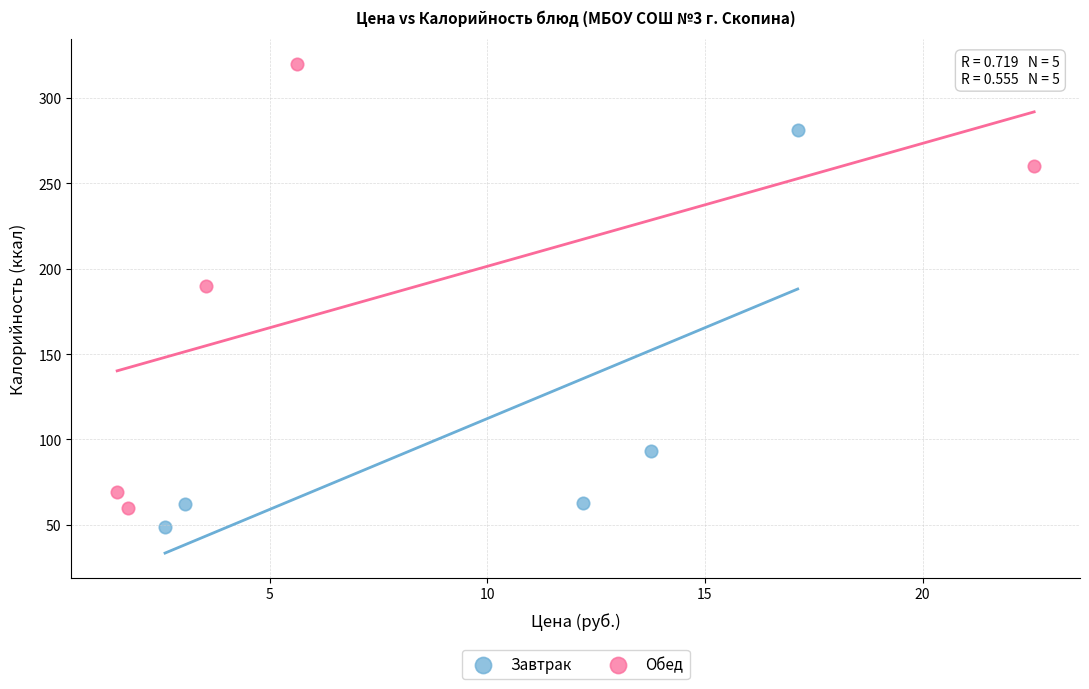

Which series contains the lowest Y value?

Завтрак